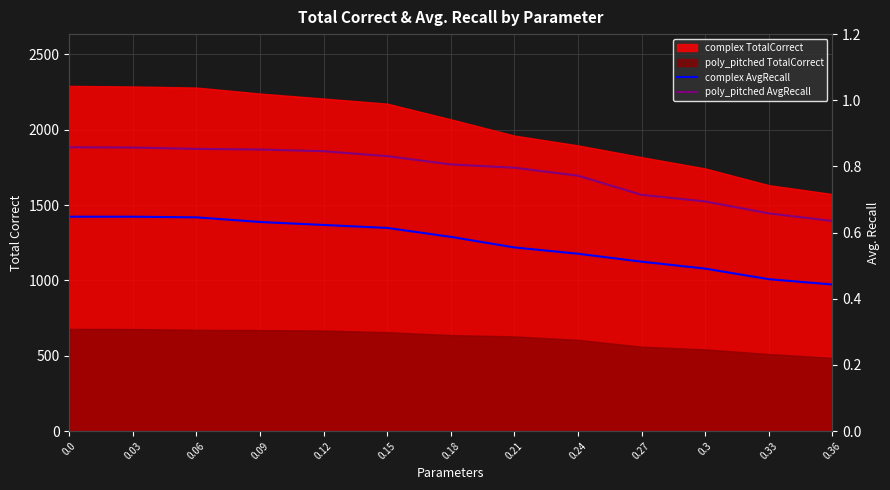

True or false: complex AvgRecall has a value of 0.9 at 0.0.

False